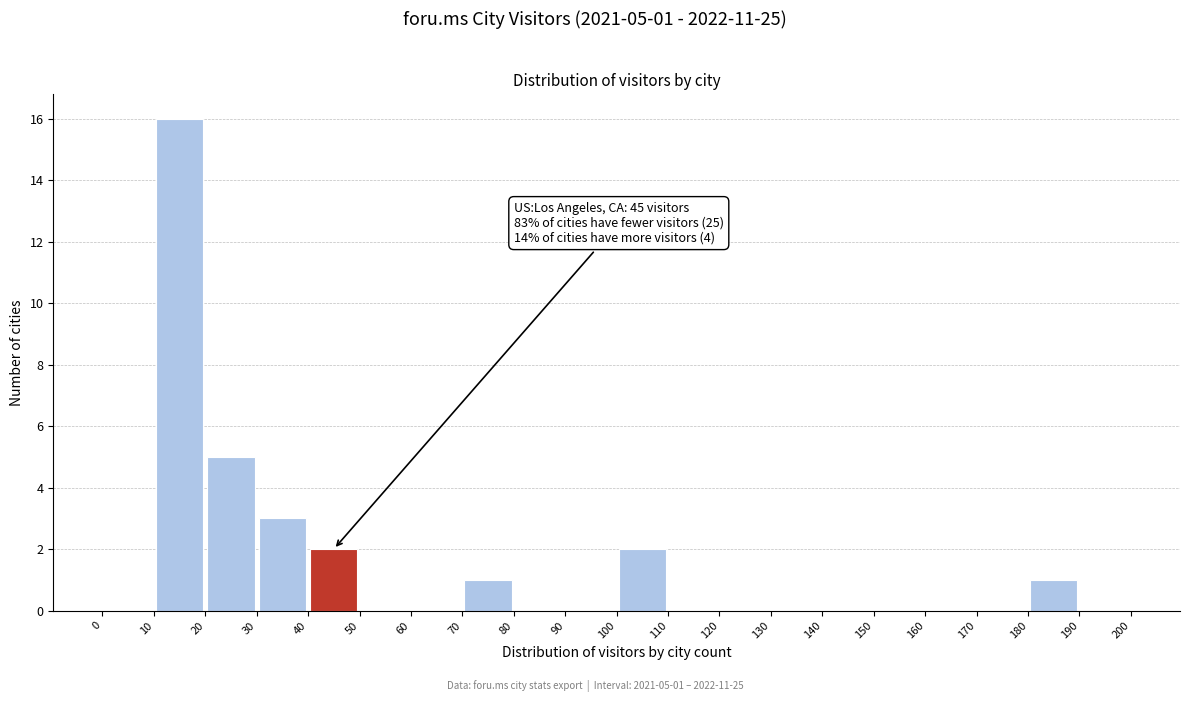

Which range on the x-axis has the tallest bar?

10 to 20